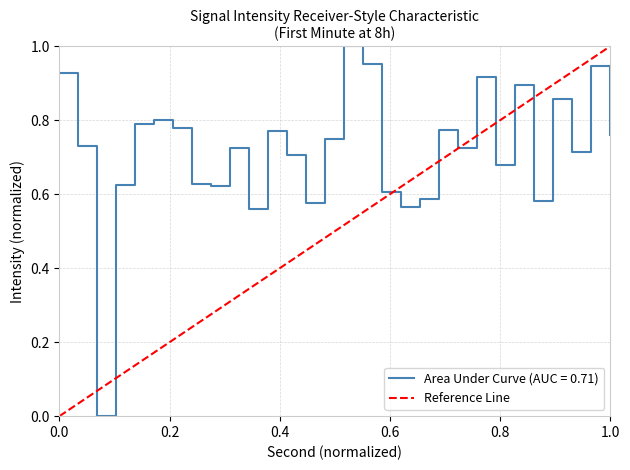

Count the number of categories in the chart.

30